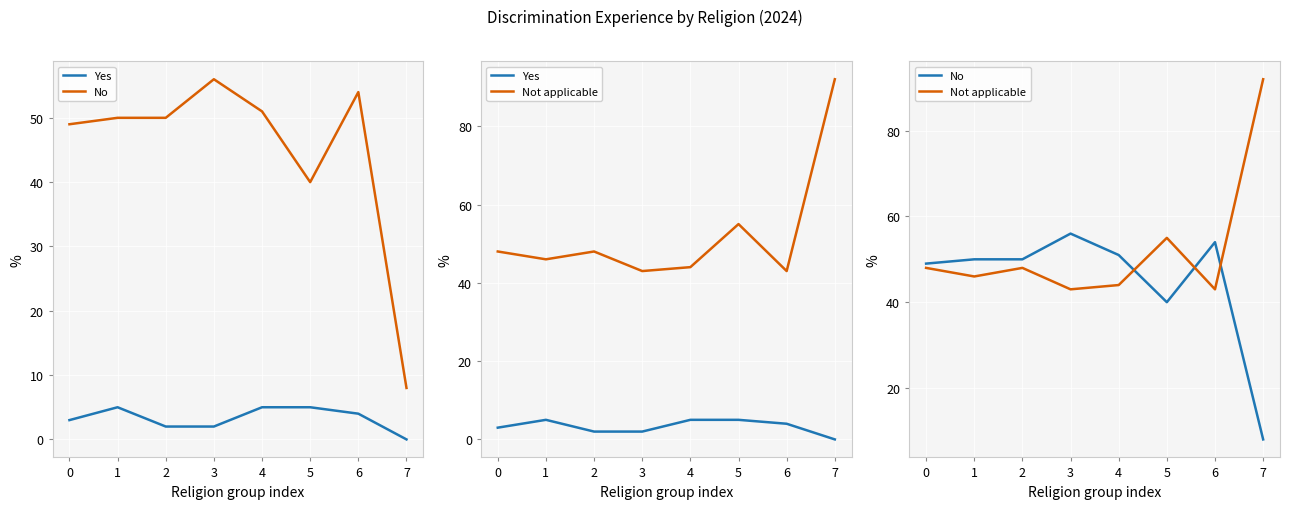

What is the maximum value for No?

56